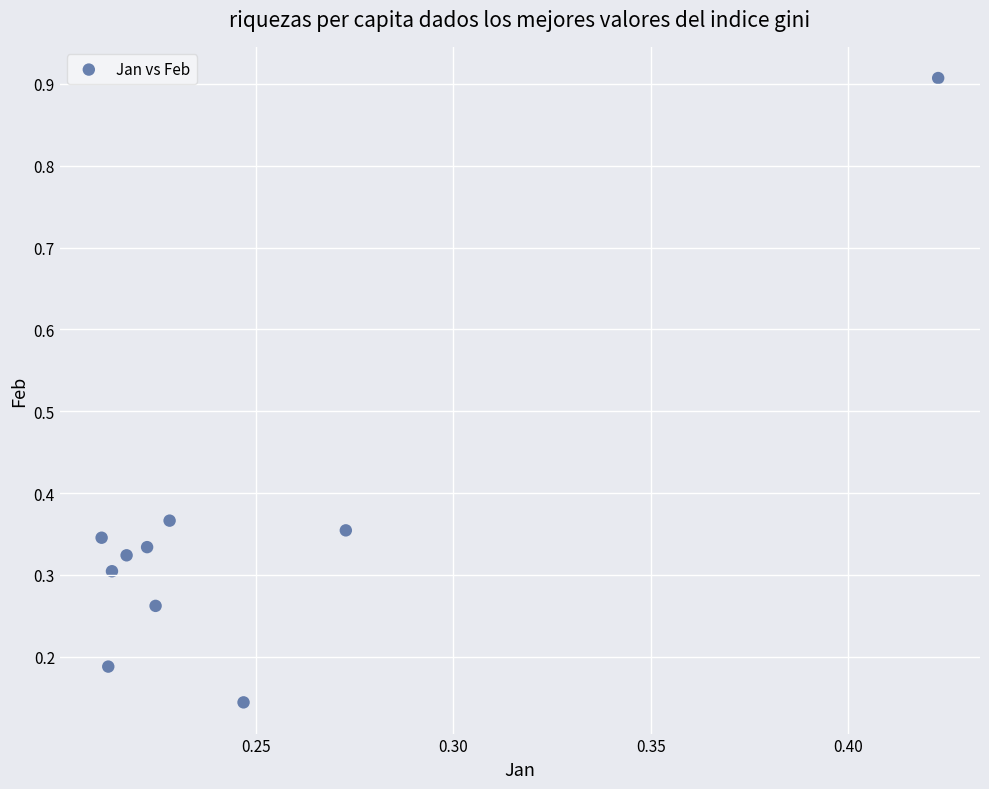

What is the range of Y values (max minus min)?

0.8